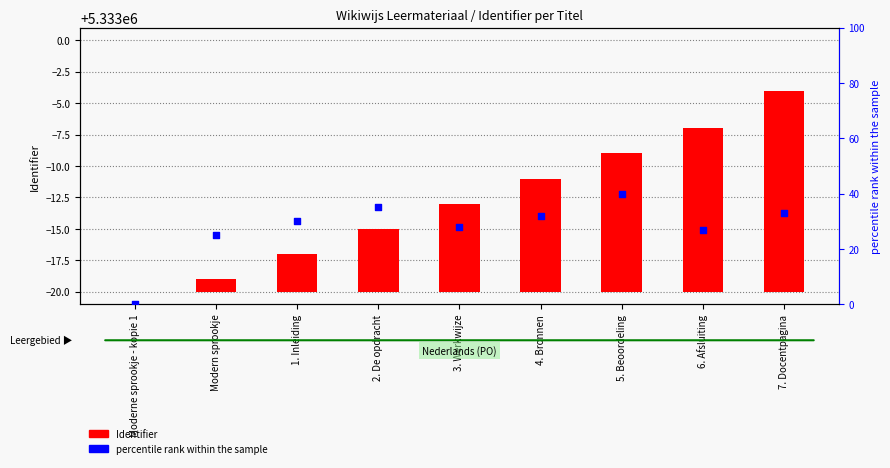

Which series has the largest Y range (max minus min)?

percentile rank within the sample